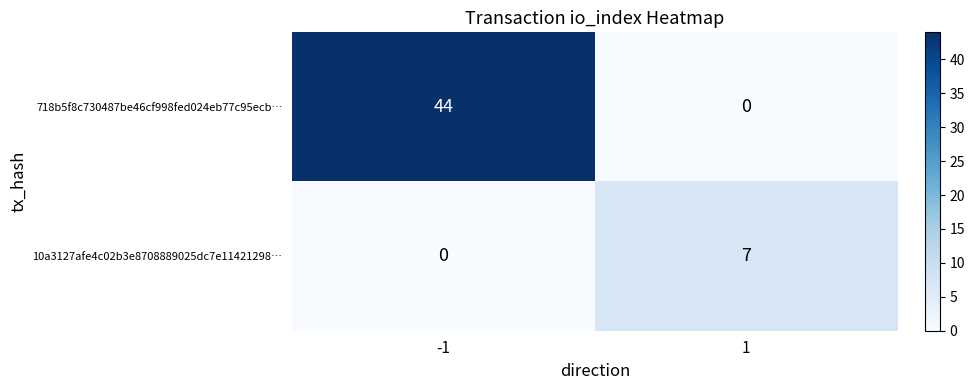

What is the spread (max minus min) of values at 1?

7